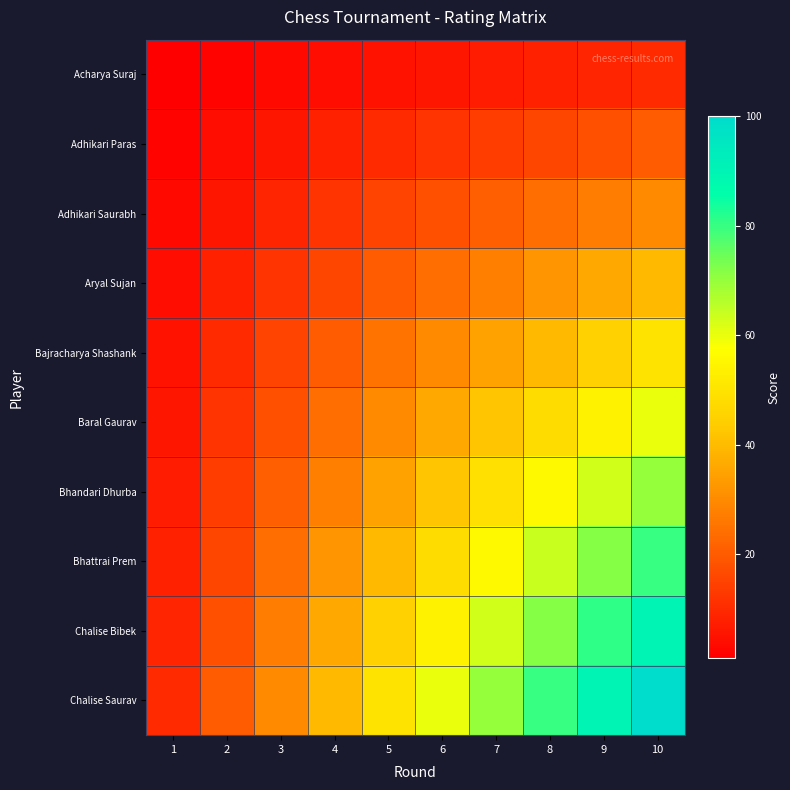

Which series has the largest range (max minus min)?

Chalise Saurav